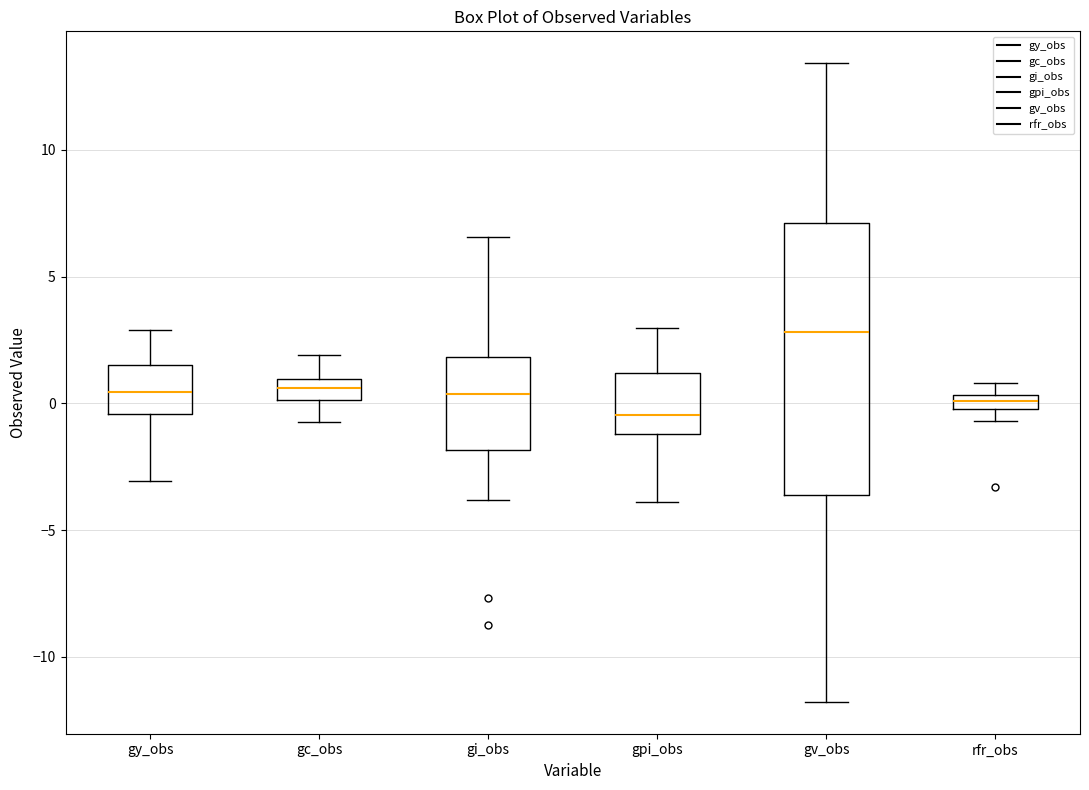

Which box's median line is the highest?

gv_obs